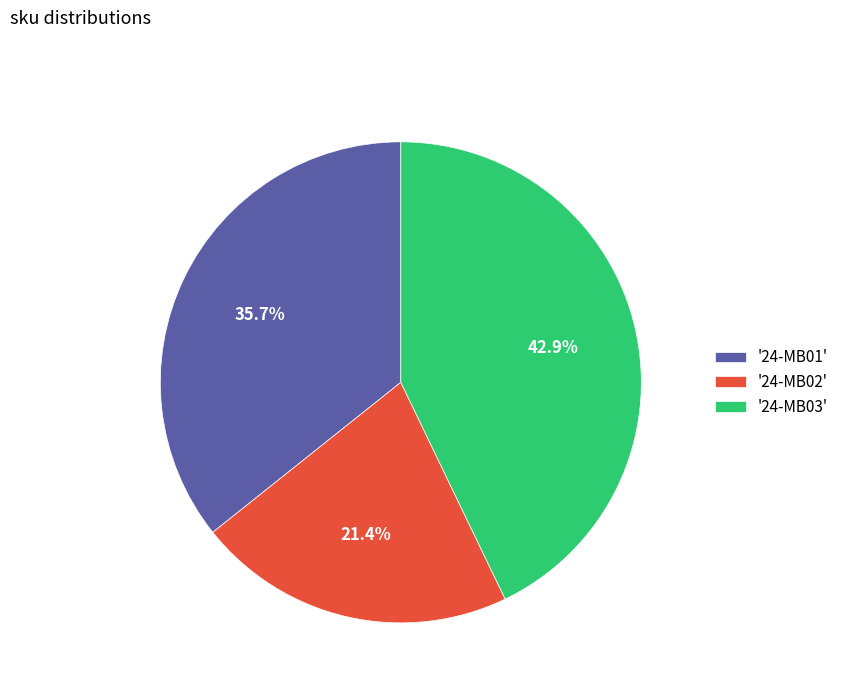

How many segments does this pie chart have?

3